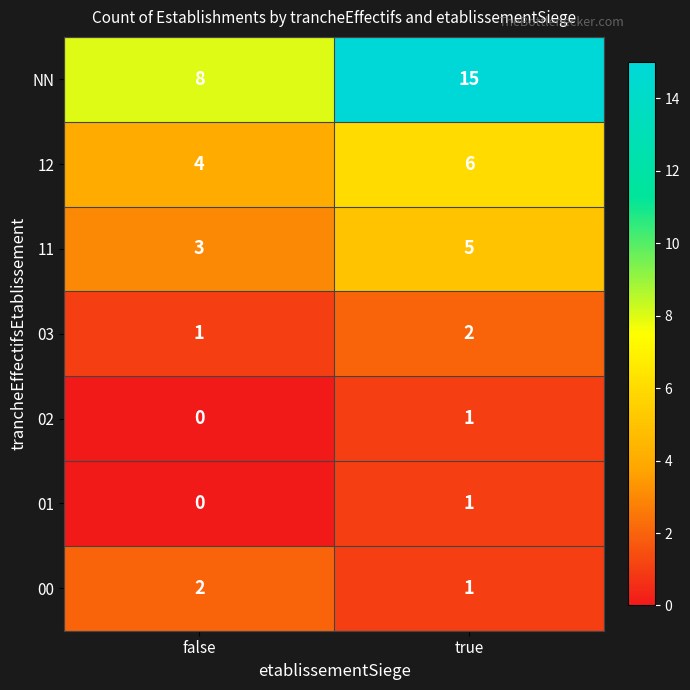

Reading left to right, list all the values displayed in this chart.

NN: false=8	true=15
12: false=4	true=6
11: false=3	true=5
03: false=1	true=2
02: false=0	true=1
01: false=0	true=1
00: false=2	true=1